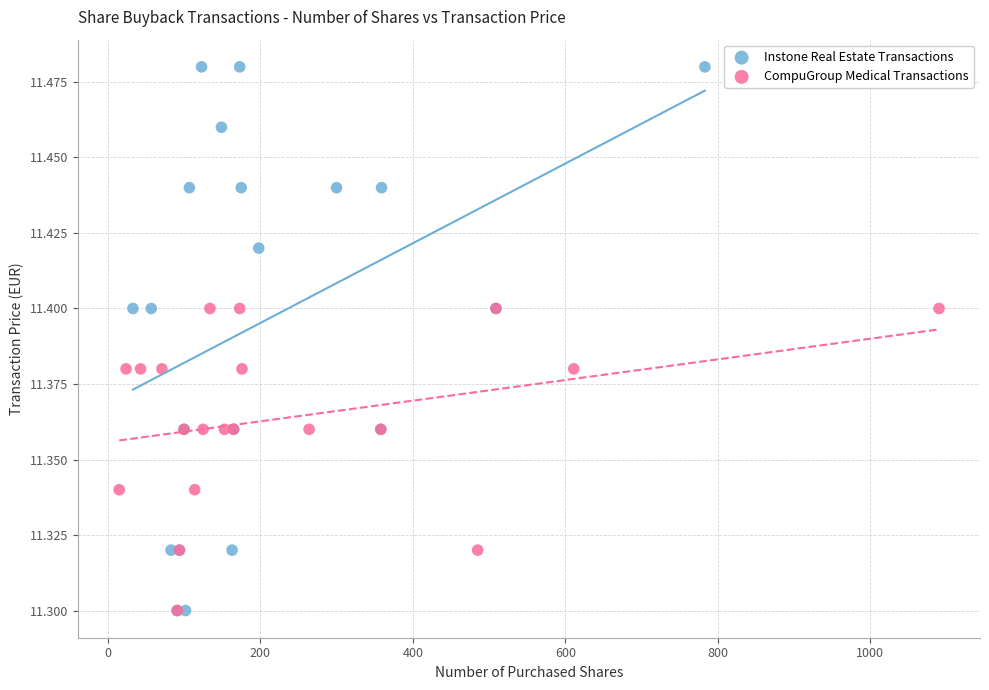

Which series reaches the maximum Y coordinate?

Instone Real Estate Transactions